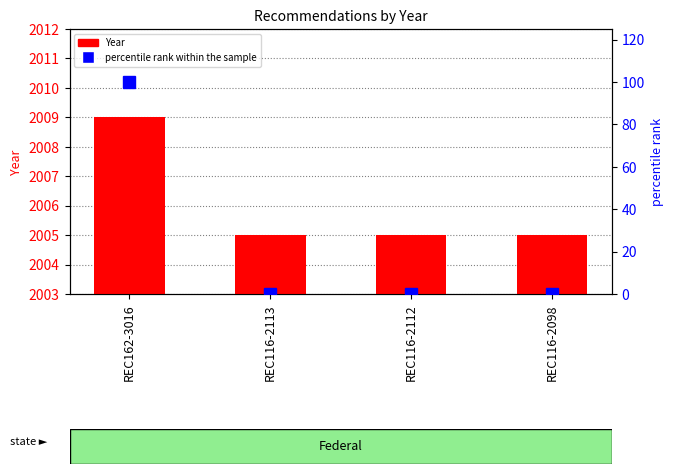

What is the spread (max minus min) of values at REC116-2113?

2005